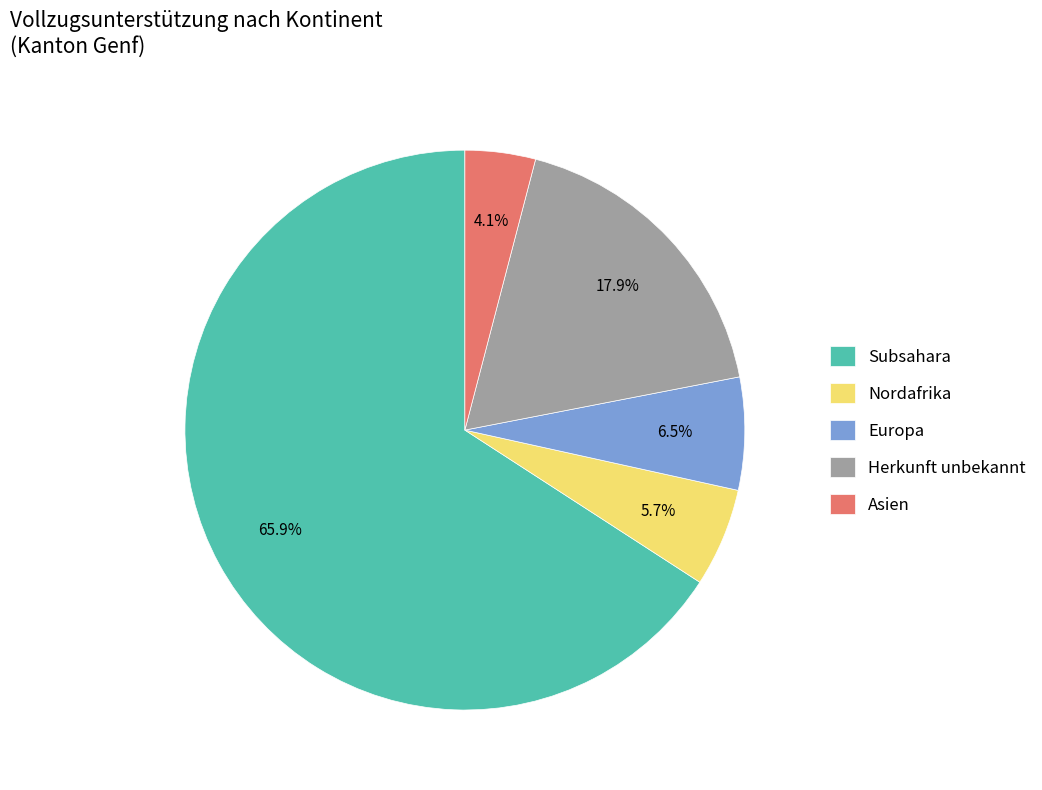

Is it true that Europa is 13% of the pie?

False